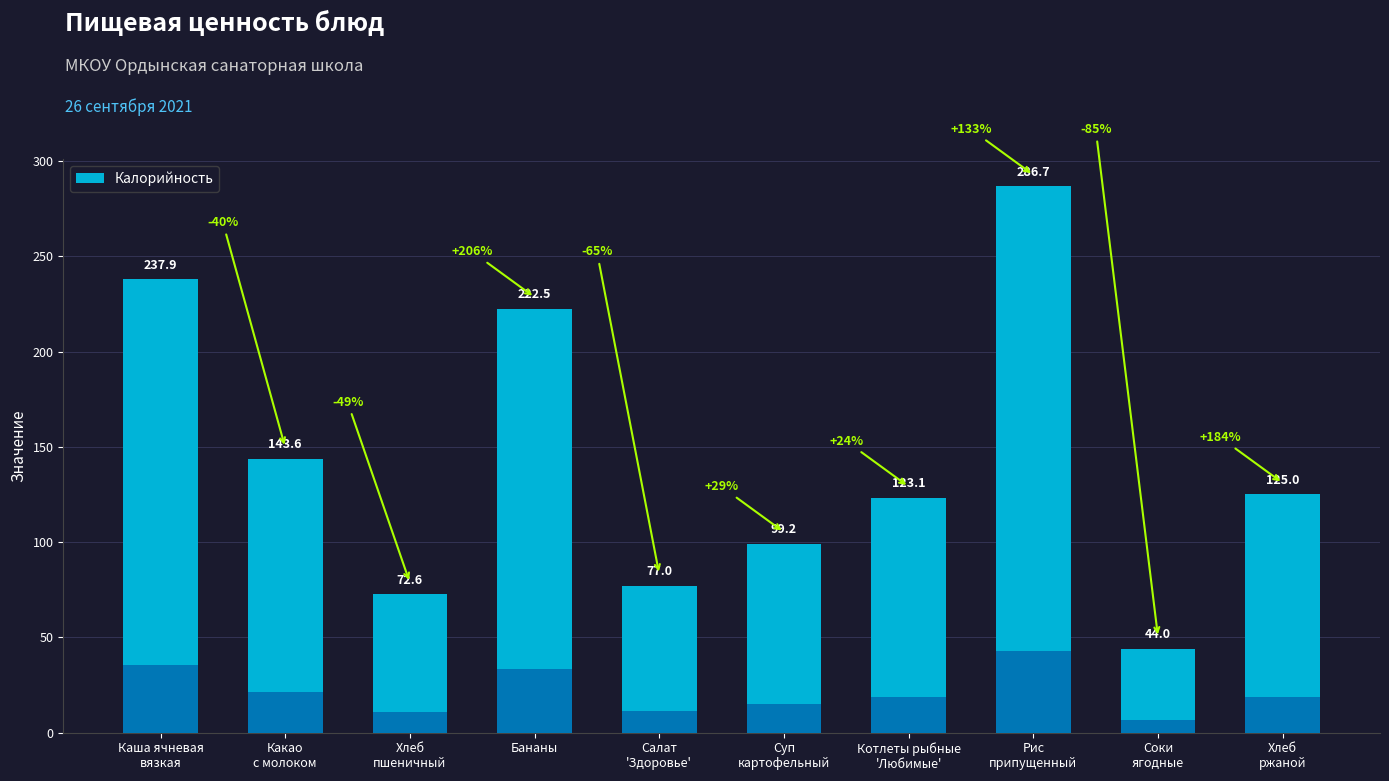

Rank the categories by value from lowest to highest.

Соки
ягодные, Хлеб
пшеничный, Салат
'Здоровье', Суп
картофельный, Котлеты рыбные
'Любимые', Хлеб
ржаной, Какао
с молоком, Бананы, Каша ячневая
вязкая, Рис
припущенный